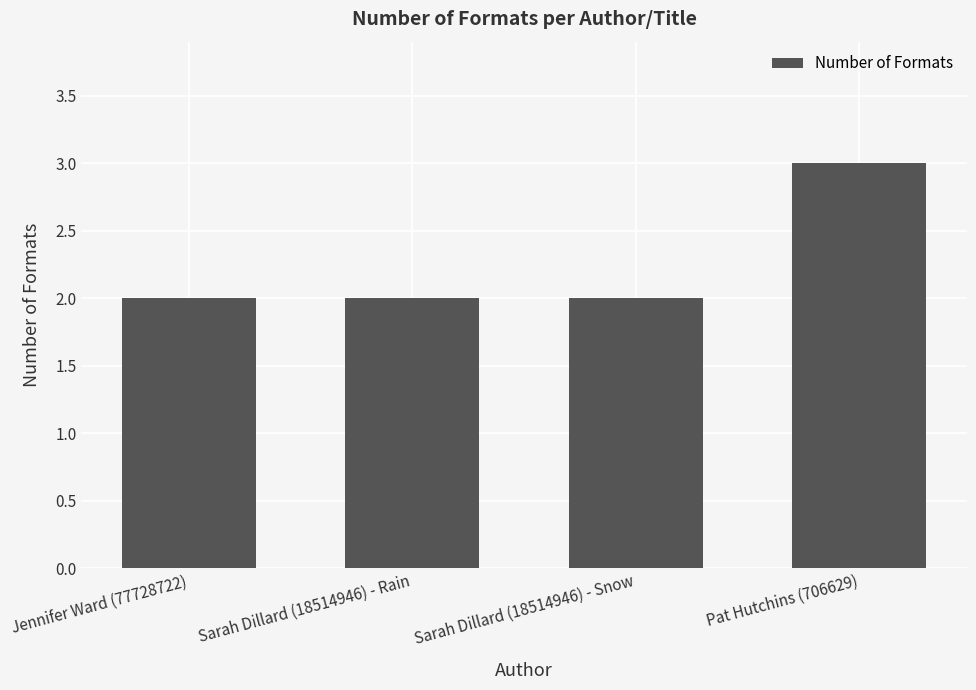

How many values are between 2 and 3?

4